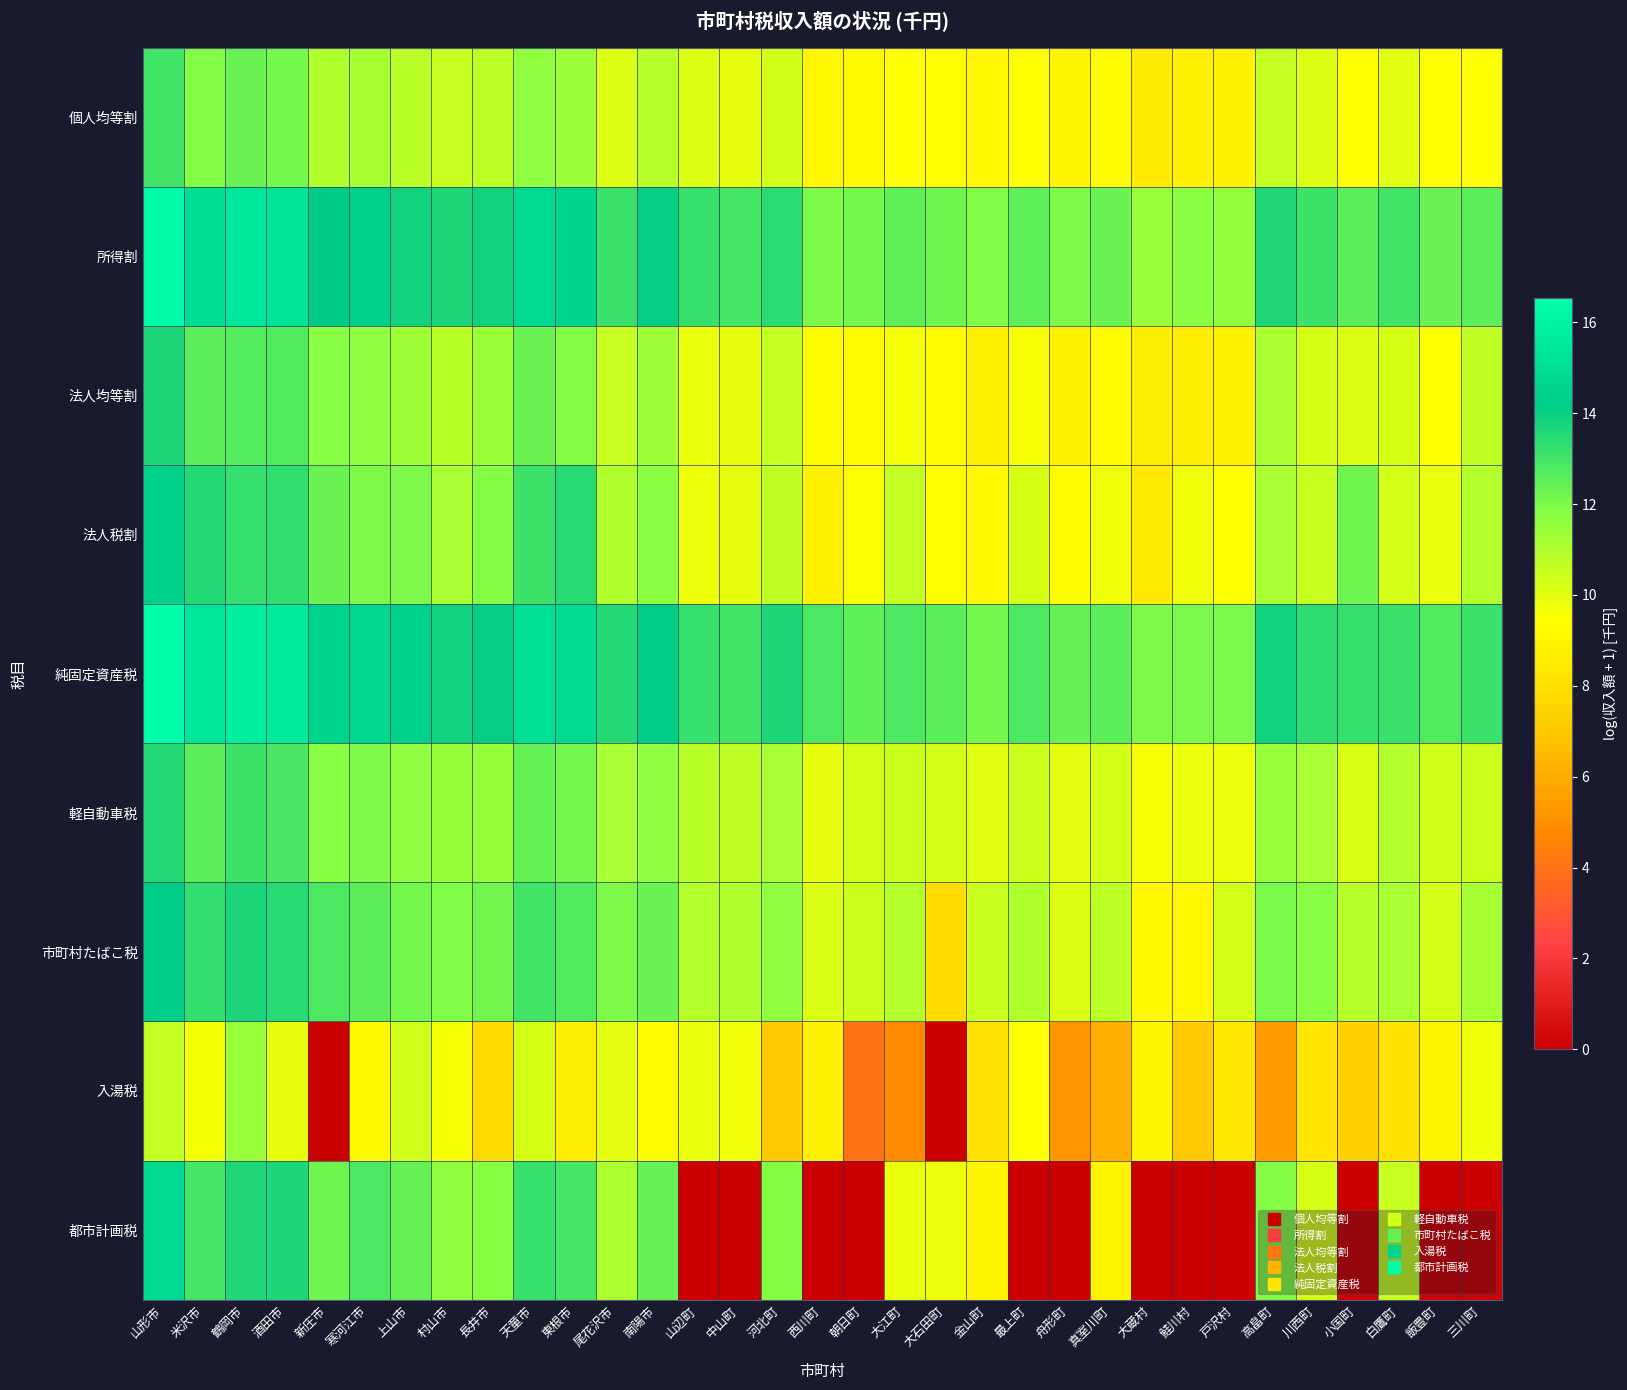

What is the difference between the highest and lowest values at 河北町?

6.7